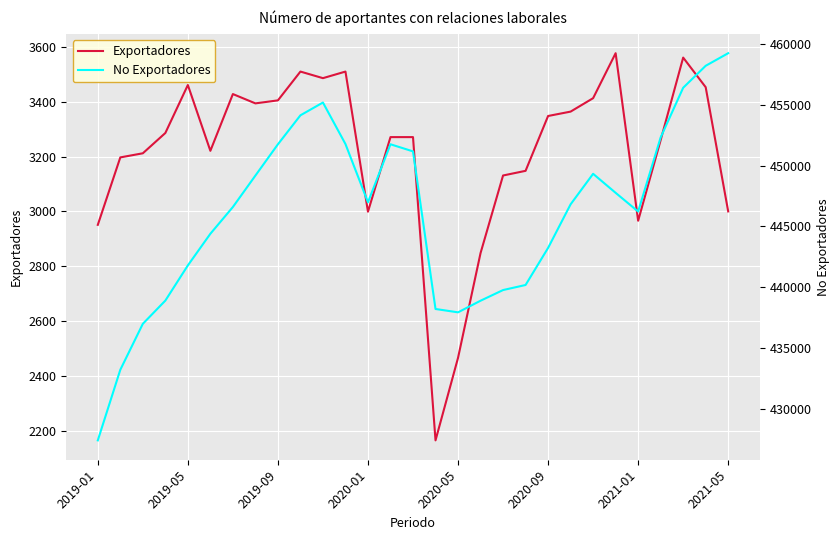

What are all the series names shown in the legend?

Exportadores, No Exportadores